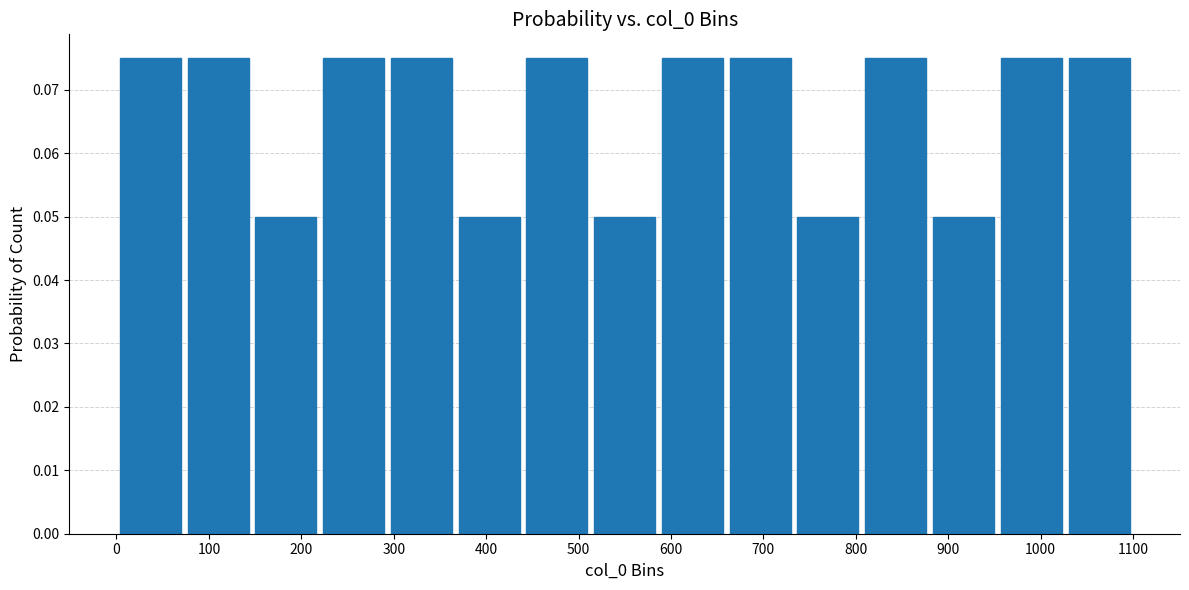

Reading left to right, list every bar in this chart as the range it spans on the x-axis followed by its height. Neither the bar edges nor the heights are printed on the chart, so give them approximately, as read against the axes.

0 to 70: 0.075
70 to 150: 0.075
150 to 220: 0.050
220 to 290: 0.075
290 to 370: 0.075
370 to 440: 0.050
440 to 510: 0.075
510 to 590: 0.050
590 to 660: 0.075
660 to 730: 0.075
730 to 810: 0.050
810 to 880: 0.075
880 to 950: 0.050
950 to 1030: 0.075
1030 to 1100: 0.075